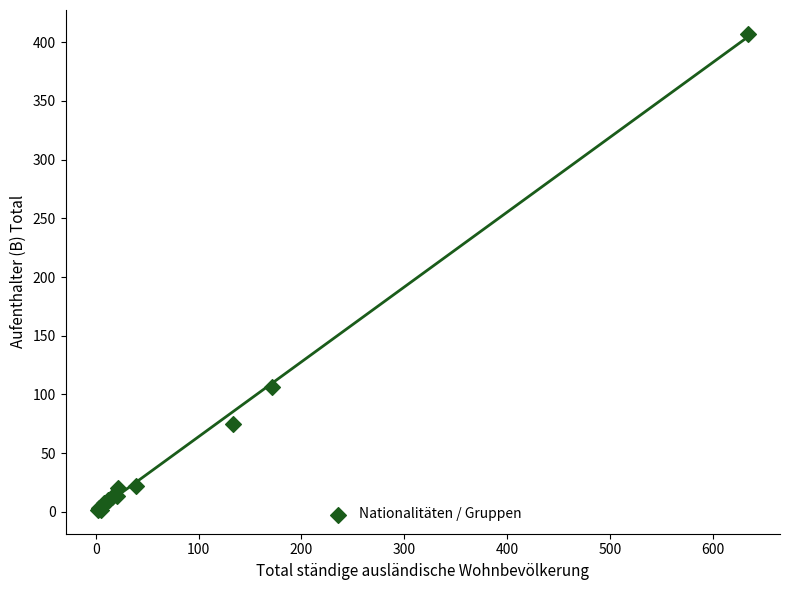

What Y value in the scatter plot is closest to 204?

106